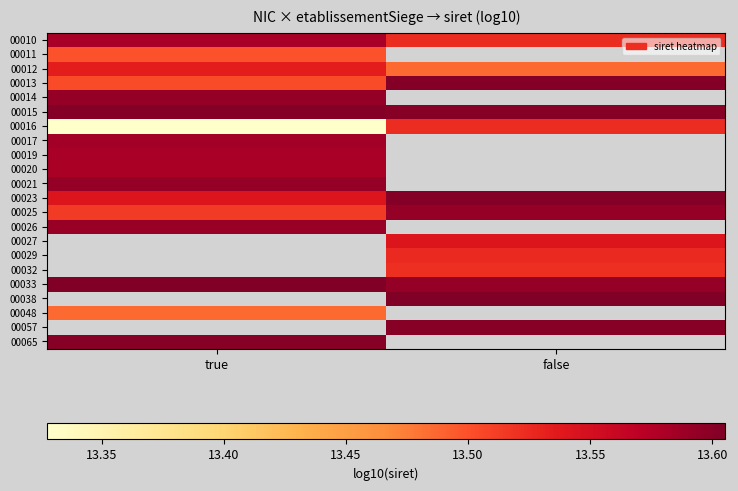

At how many categories does at least one series exceed 13?

2